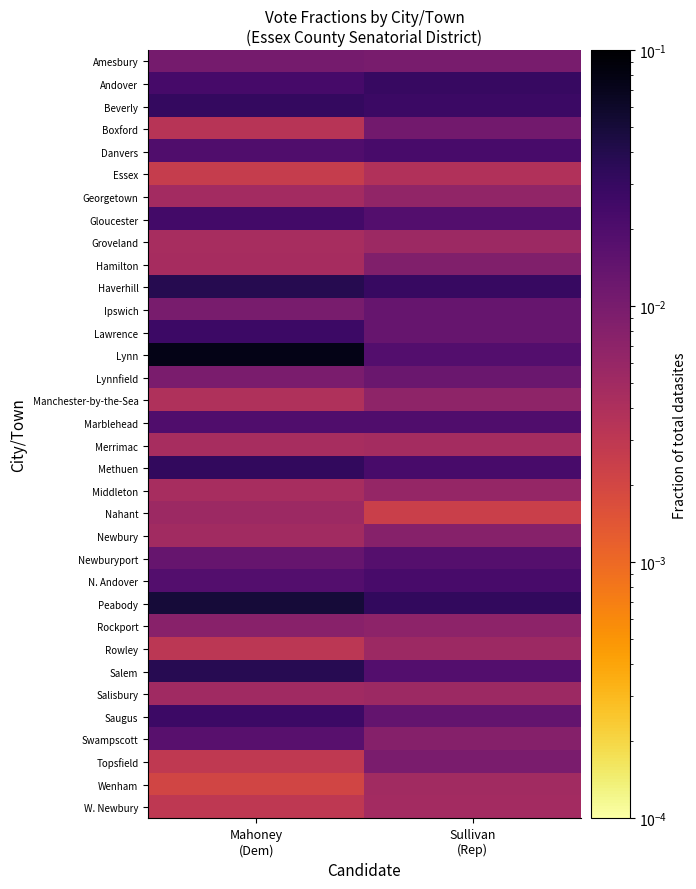

Reading left to right, extract all data points from this chart.

Amesbury: Mahoney
(Dem)=0.0	Sullivan
(Rep)=0.0
Andover: Mahoney
(Dem)=0.0	Sullivan
(Rep)=0.0
Beverly: Mahoney
(Dem)=0.0	Sullivan
(Rep)=0.0
Boxford: Mahoney
(Dem)=0.0	Sullivan
(Rep)=0.0
Danvers: Mahoney
(Dem)=0.0	Sullivan
(Rep)=0.0
Essex: Mahoney
(Dem)=0.0	Sullivan
(Rep)=0.0
Georgetown: Mahoney
(Dem)=0.0	Sullivan
(Rep)=0.0
Gloucester: Mahoney
(Dem)=0.0	Sullivan
(Rep)=0.0
Groveland: Mahoney
(Dem)=0.0	Sullivan
(Rep)=0.0
Hamilton: Mahoney
(Dem)=0.0	Sullivan
(Rep)=0.0
Haverhill: Mahoney
(Dem)=0.0	Sullivan
(Rep)=0.0
Ipswich: Mahoney
(Dem)=0.0	Sullivan
(Rep)=0.0
Lawrence: Mahoney
(Dem)=0.0	Sullivan
(Rep)=0.0
Lynn: Mahoney
(Dem)=0.1	Sullivan
(Rep)=0.0
Lynnfield: Mahoney
(Dem)=0.0	Sullivan
(Rep)=0.0
Manchester-by-the-Sea: Mahoney
(Dem)=0.0	Sullivan
(Rep)=0.0
Marblehead: Mahoney
(Dem)=0.0	Sullivan
(Rep)=0.0
Merrimac: Mahoney
(Dem)=0.0	Sullivan
(Rep)=0.0
Methuen: Mahoney
(Dem)=0.0	Sullivan
(Rep)=0.0
Middleton: Mahoney
(Dem)=0.0	Sullivan
(Rep)=0.0
Nahant: Mahoney
(Dem)=0.0	Sullivan
(Rep)=0.0
Newbury: Mahoney
(Dem)=0.0	Sullivan
(Rep)=0.0
Newburyport: Mahoney
(Dem)=0.0	Sullivan
(Rep)=0.0
N. Andover: Mahoney
(Dem)=0.0	Sullivan
(Rep)=0.0
Peabody: Mahoney
(Dem)=0.0	Sullivan
(Rep)=0.0
Rockport: Mahoney
(Dem)=0.0	Sullivan
(Rep)=0.0
Rowley: Mahoney
(Dem)=0.0	Sullivan
(Rep)=0.0
Salem: Mahoney
(Dem)=0.0	Sullivan
(Rep)=0.0
Salisbury: Mahoney
(Dem)=0.0	Sullivan
(Rep)=0.0
Saugus: Mahoney
(Dem)=0.0	Sullivan
(Rep)=0.0
Swampscott: Mahoney
(Dem)=0.0	Sullivan
(Rep)=0.0
Topsfield: Mahoney
(Dem)=0.0	Sullivan
(Rep)=0.0
Wenham: Mahoney
(Dem)=0.0	Sullivan
(Rep)=0.0
W. Newbury: Mahoney
(Dem)=0.0	Sullivan
(Rep)=0.0